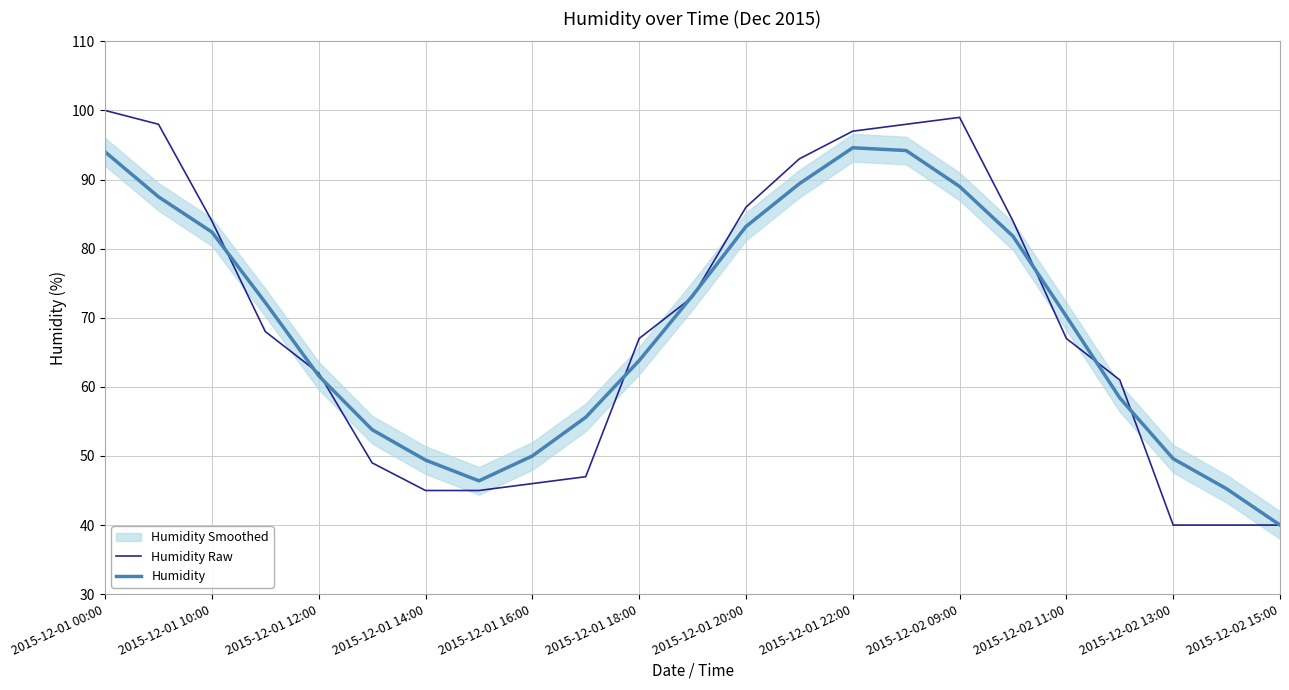

At which label does Humidity reach its minimum?

2015-12-02 15:00